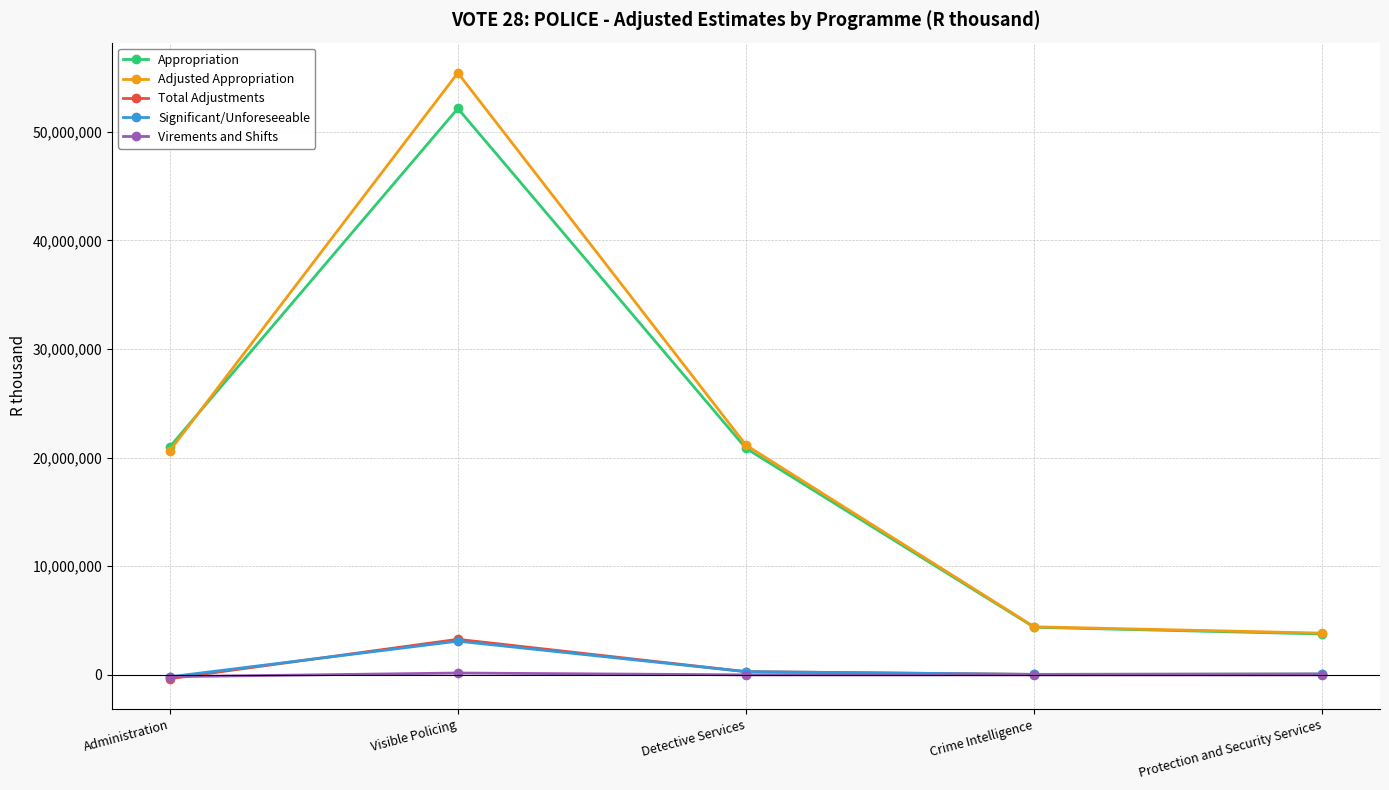

What position from the left is Administration?

1